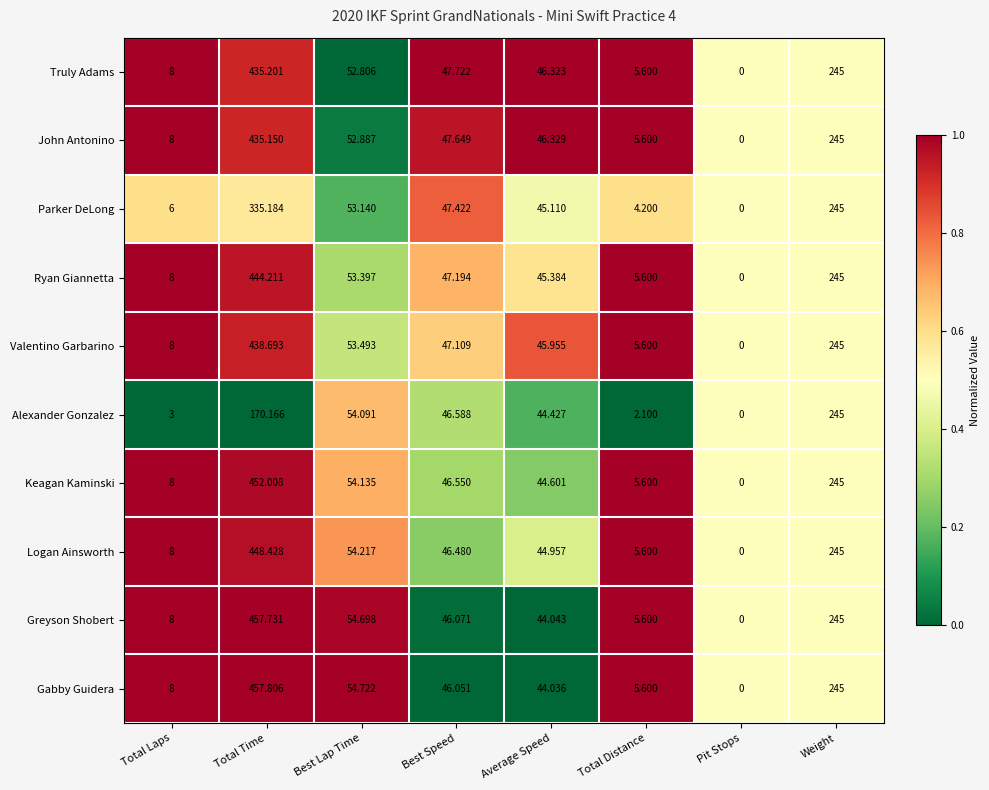

Rank the series by their maximum value, from lowest to highest.

Alexander Gonzalez, Parker DeLong, John Antonino, Truly Adams, Valentino Garbarino, Ryan Giannetta, Logan Ainsworth, Keagan Kaminski, Greyson Shobert, Gabby Guidera